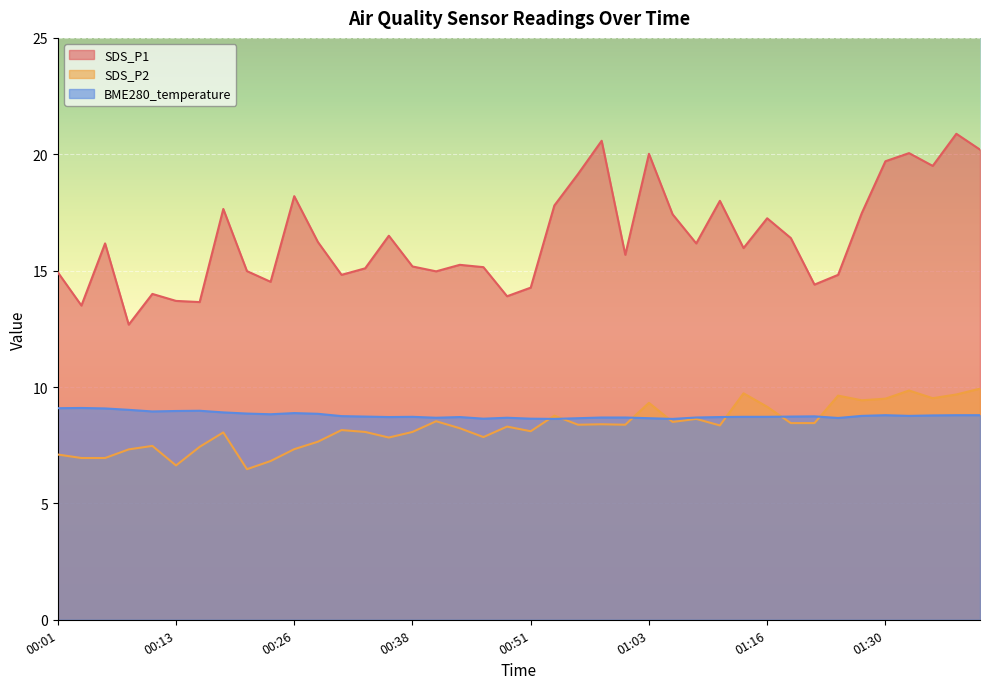

What is the average value of the SDS_P2 series?

8.3